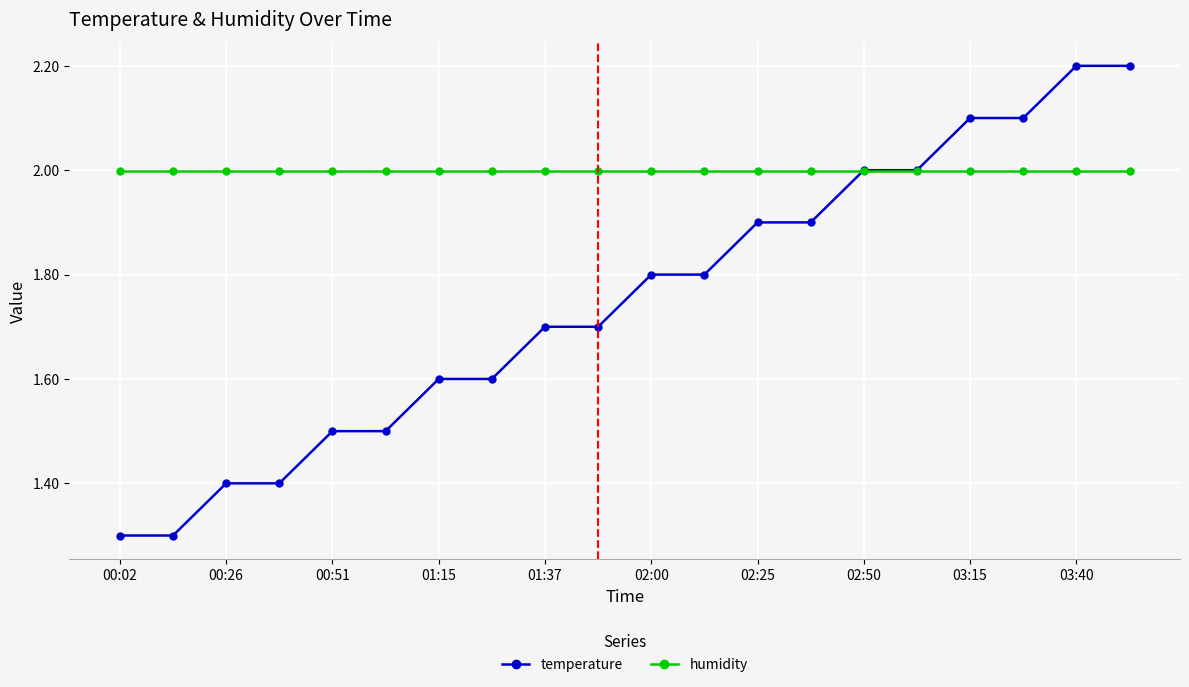

What is the value of the temperature point at the 19th from the left?

2.2